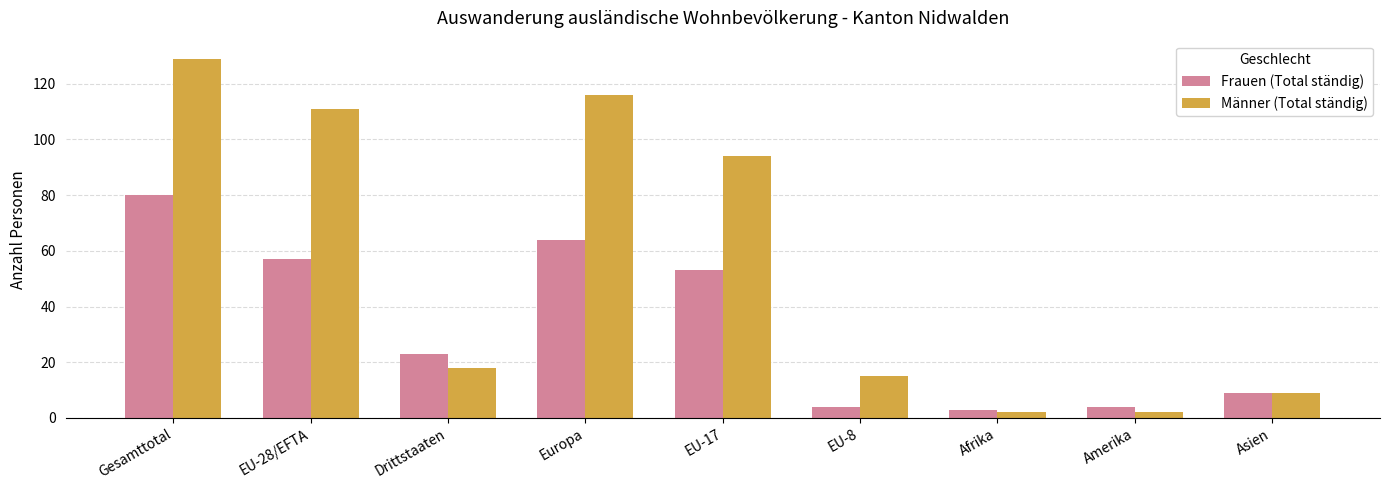

Which series has the largest range (max minus min)?

Männer (Total ständig)